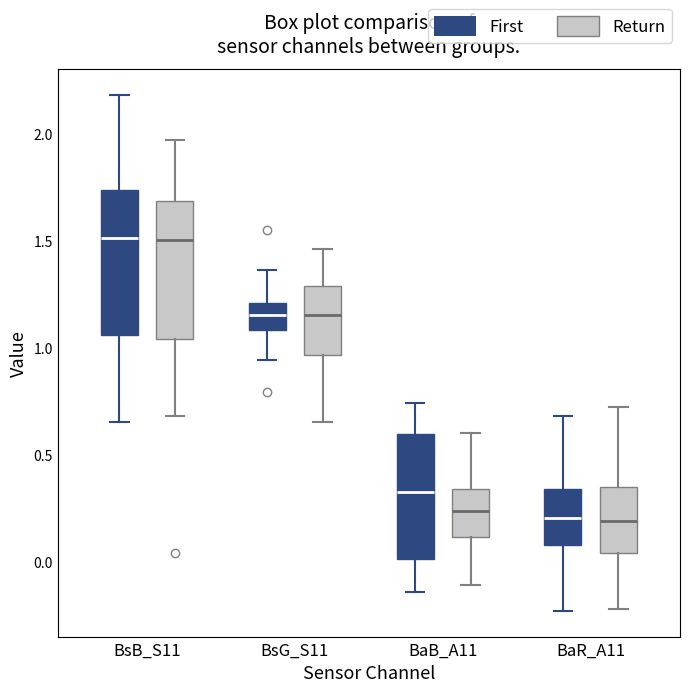

Reading left to right, read every box against the y-axis: the position of its median line, the range the box covers, and the ends of its whiskers. The values are not printed on the chart, so give them approximately, as read against the axis.

BsB_S11 (First): median 1.50, box 1.05 to 1.75, whiskers 0.65 to 2.20
BsB_S11 (Return): median 1.50, box 1.05 to 1.70, whiskers 0.70 to 1.95
BsG_S11 (First): median 1.15, box 1.10 to 1.20, whiskers 0.95 to 1.35
BsG_S11 (Return): median 1.15, box 0.95 to 1.30, whiskers 0.65 to 1.45
BaB_A11 (First): median 0.35, box 0.00 to 0.60, whiskers -0.15 to 0.75
BaB_A11 (Return): median 0.25, box 0.10 to 0.35, whiskers -0.10 to 0.60
BaR_A11 (First): median 0.20, box 0.10 to 0.35, whiskers -0.25 to 0.70
BaR_A11 (Return): median 0.20, box 0.05 to 0.35, whiskers -0.20 to 0.70